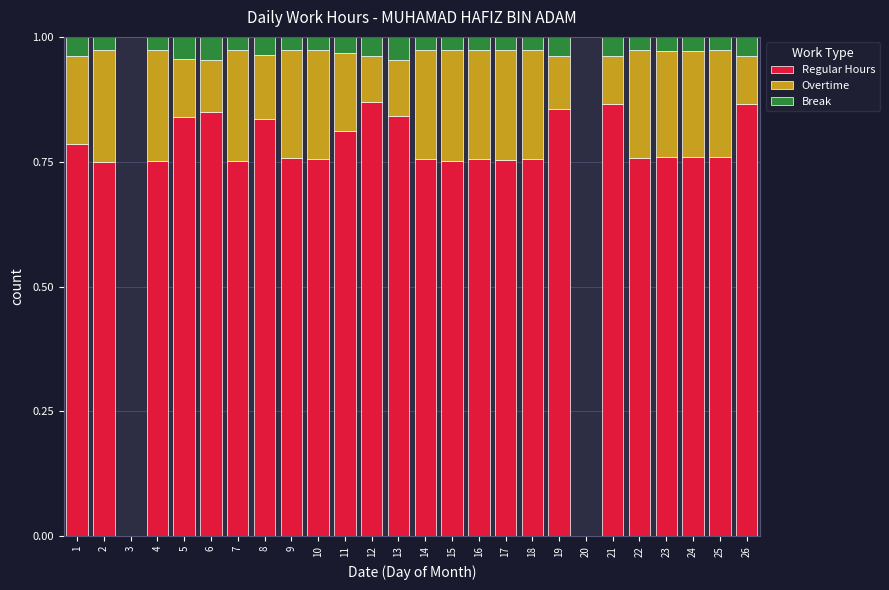

How many distinct data groups are displayed?

3